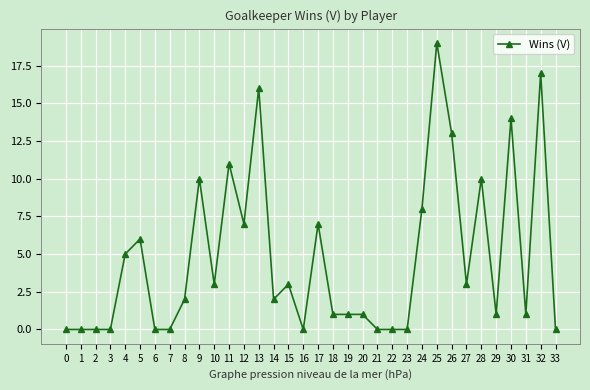

Reading left to right, what are all the values shown in this chart?

0=0	1=0	2=0	3=0	4=5	5=6	6=0	7=0	8=2	9=10	10=3	11=11	12=7	13=16	14=2	15=3	16=0	17=7	18=1	19=1	20=1	21=0	22=0	23=0	24=8	25=19	26=13	27=3	28=10	29=1	30=14	31=1	32=17	33=0